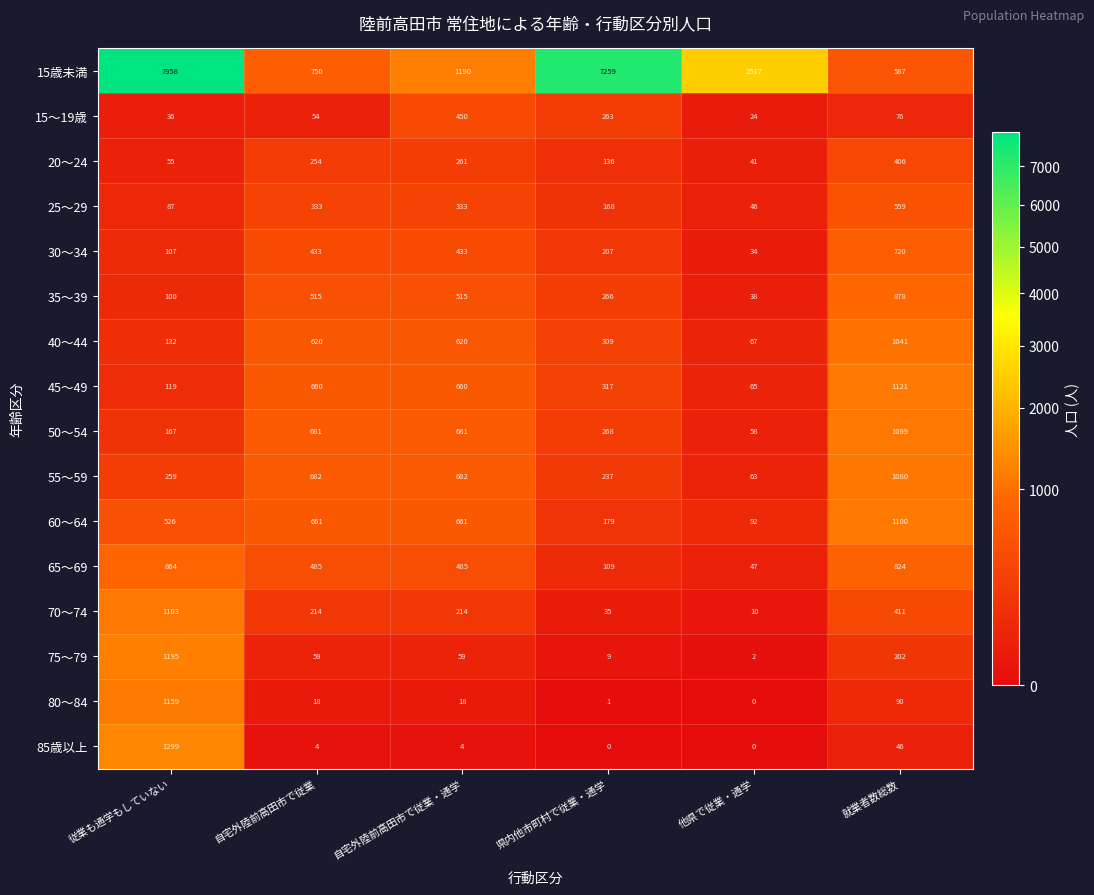

What is the sum of the 50～54 values at 自宅外陸前高田市で従業 and 自宅外陸前高田市で従業・通学?

1362